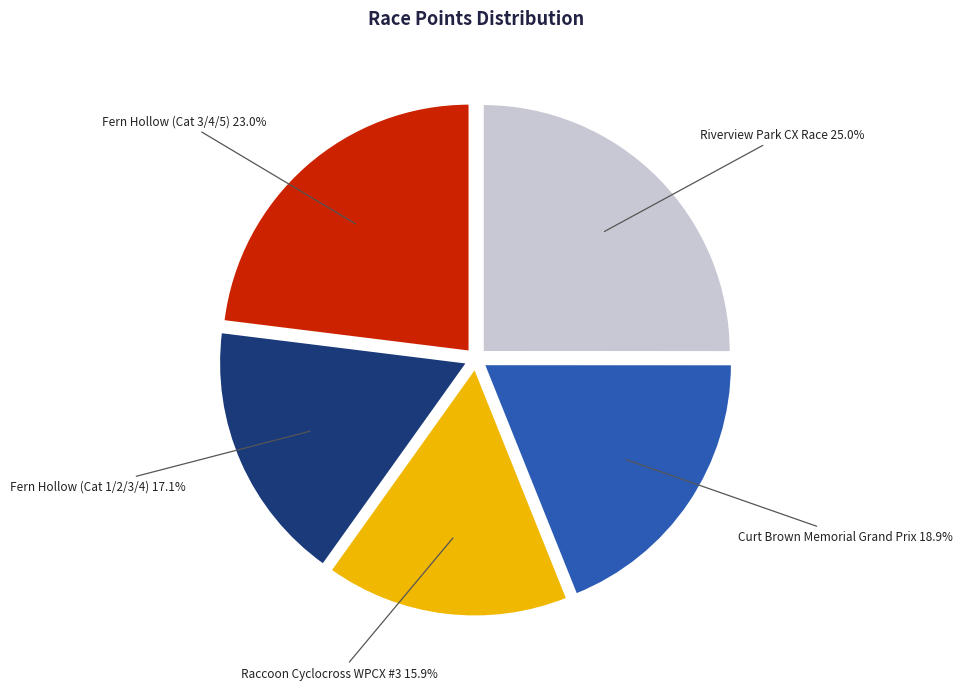

What is the ratio of the value at Curt Brown Memorial Grand Prix to the value at Raccoon Cyclocross WPCX #3?

1.2